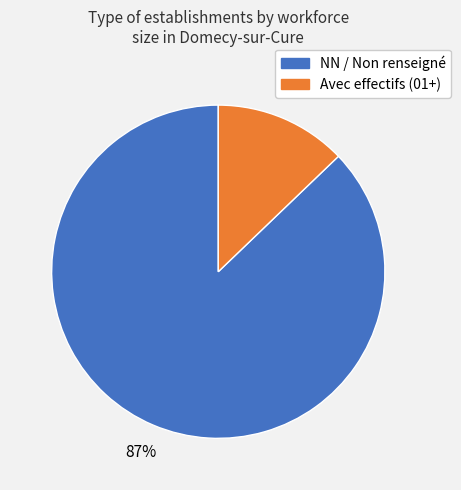

To the nearest percent, what is the average slice percentage?

50%